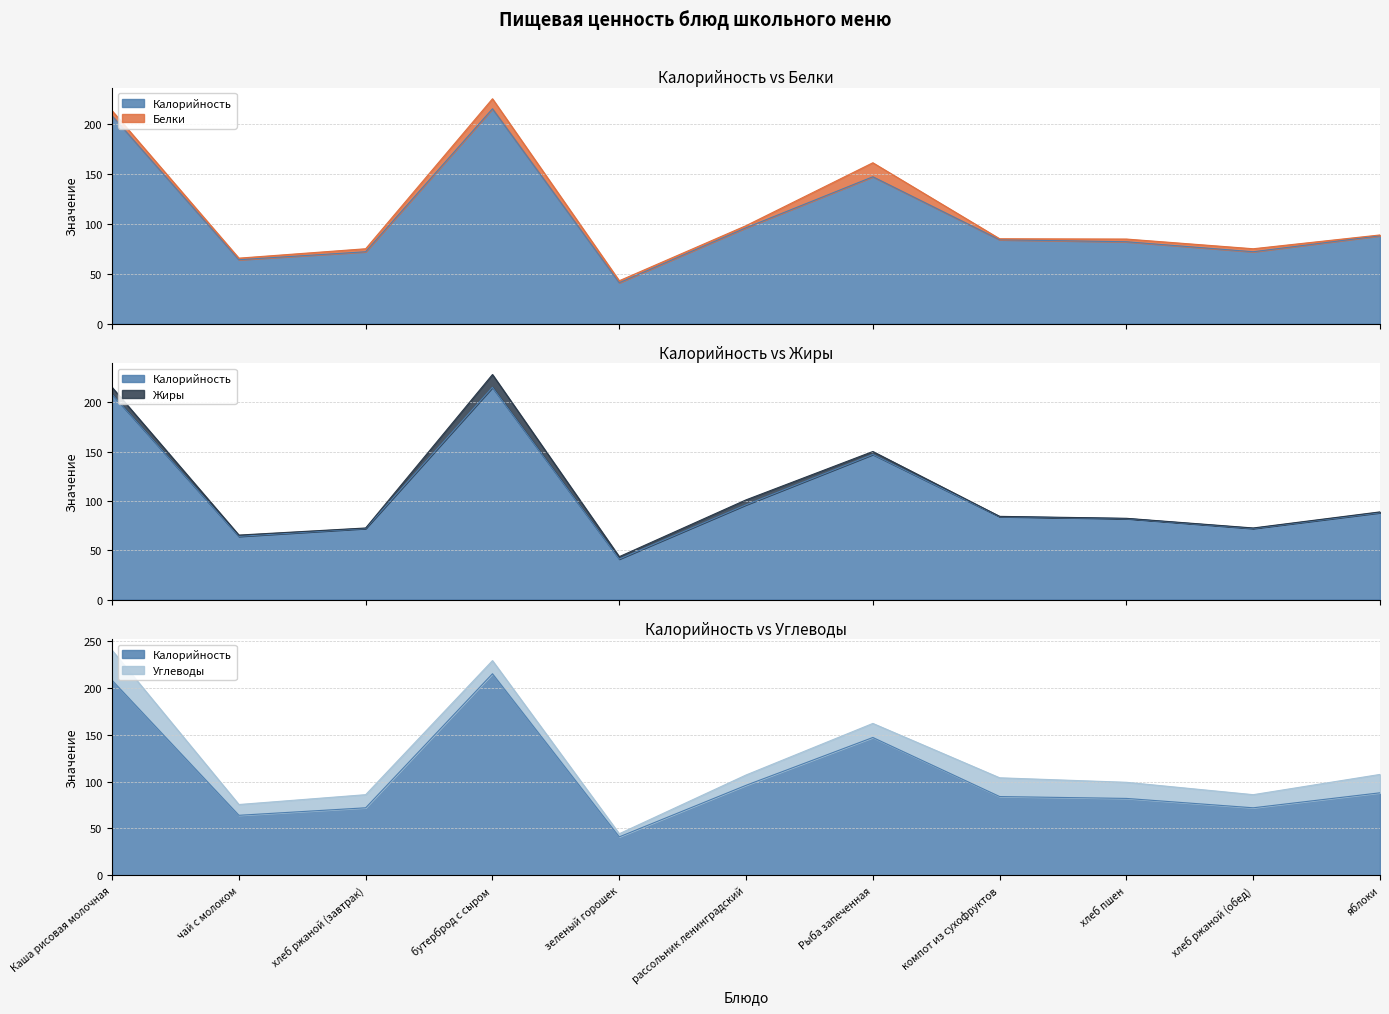

At which label is Углеводы closest to 17?

хлеб пшен